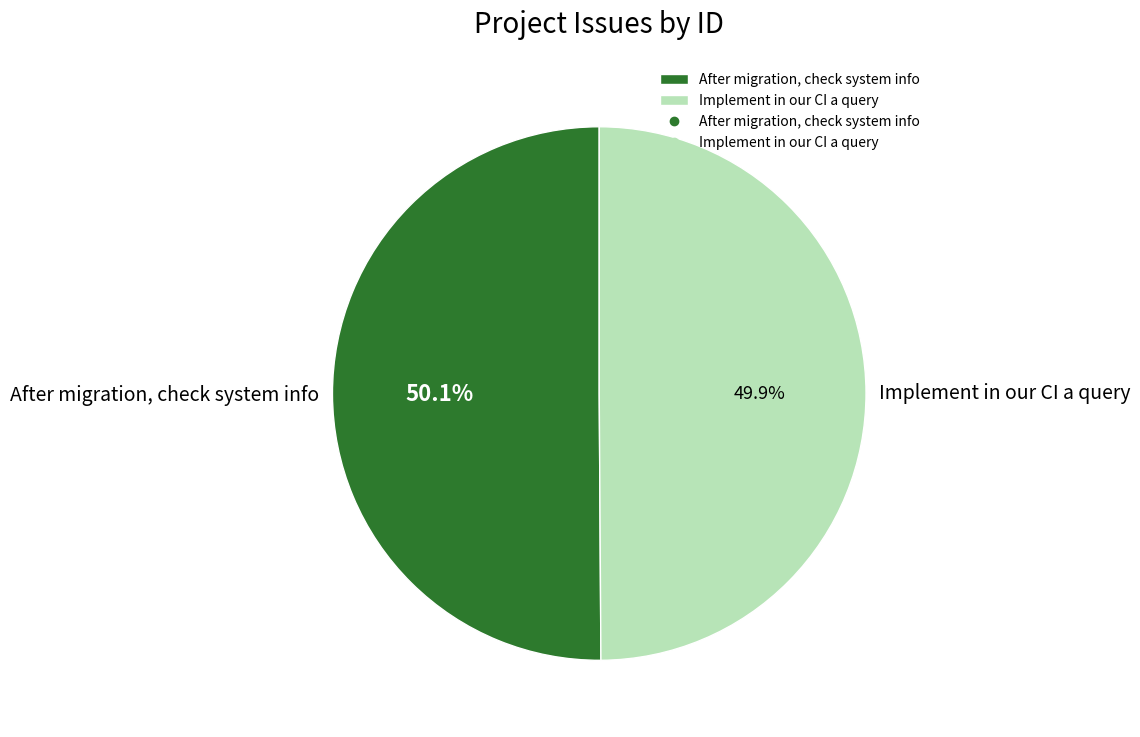

Count the number of slices in the pie.

2